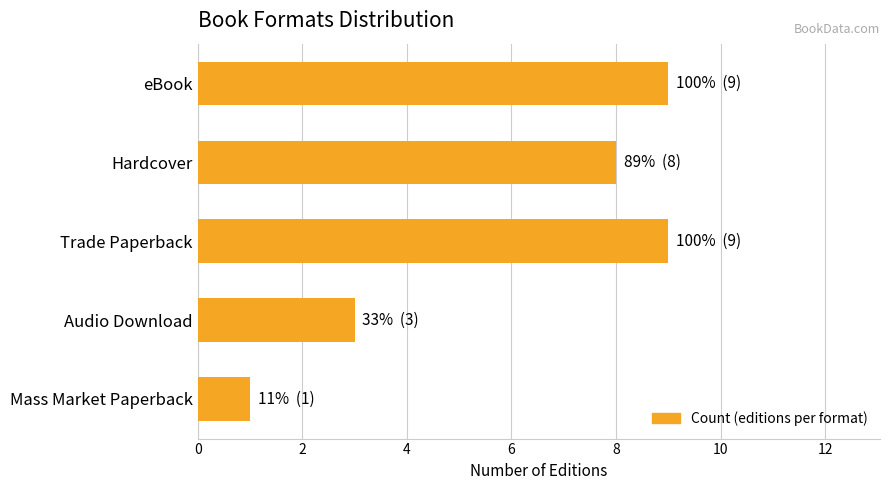

How many values are below 8?

2